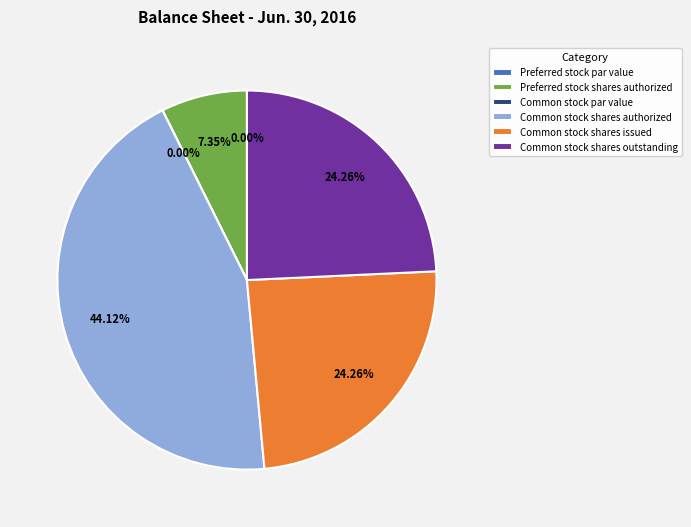

Which slice is the largest?

Common stock shares authorized